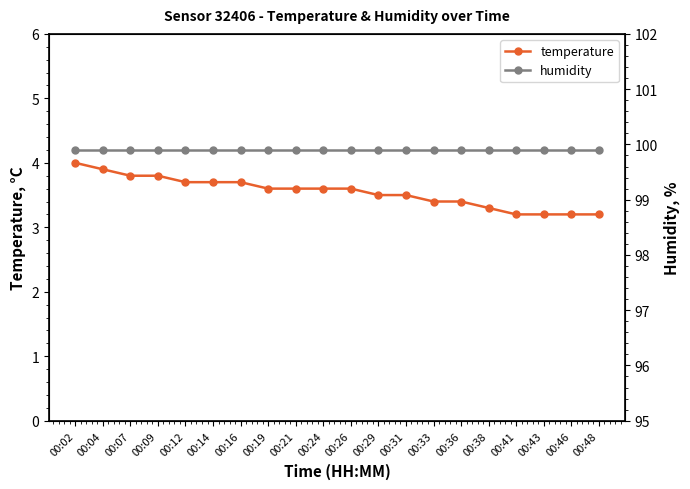

Reading left to right, what are all the values shown in this chart?

temperature: 4.0	3.9	3.8	3.8	3.7	3.7	3.7	3.6	3.6	3.6	3.6	3.5	3.5	3.4	3.4	3.3	3.2	3.2	3.2	3.2
humidity: 99.9	99.9	99.9	99.9	99.9	99.9	99.9	99.9	99.9	99.9	99.9	99.9	99.9	99.9	99.9	99.9	99.9	99.9	99.9	99.9